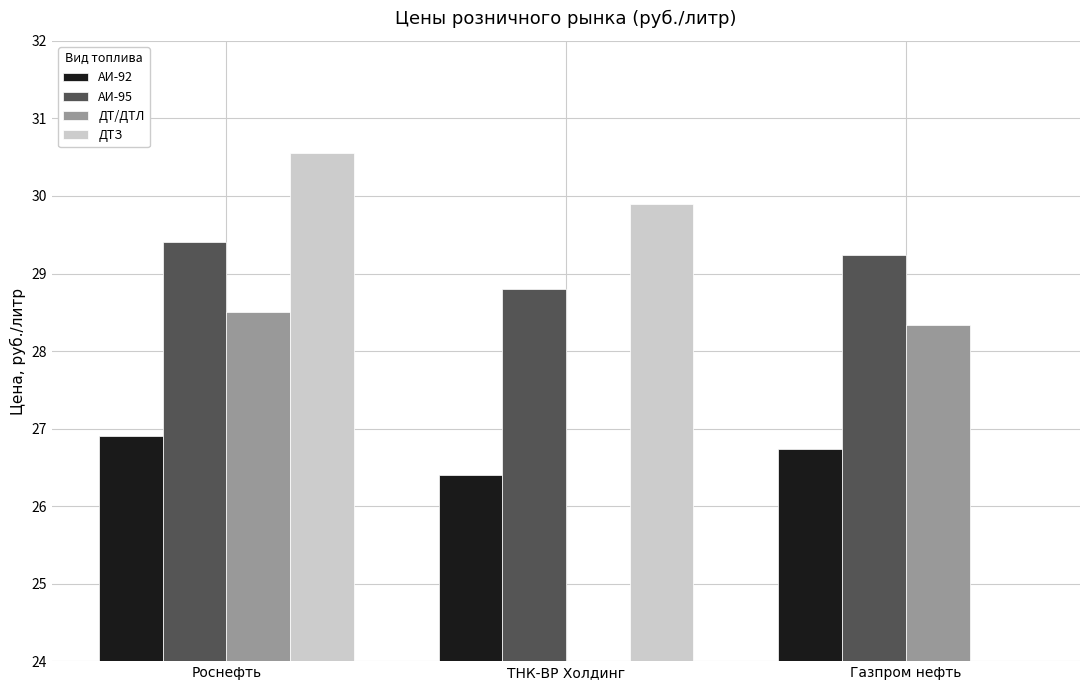

Which has a higher value, Роснефть or Газпром нефть?

Роснефть